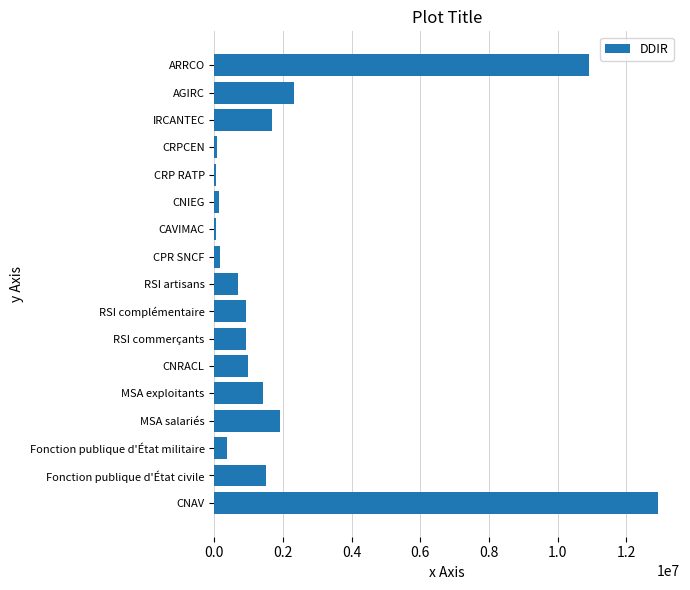

Where is the data nearest to the value 6477767?

AGIRC